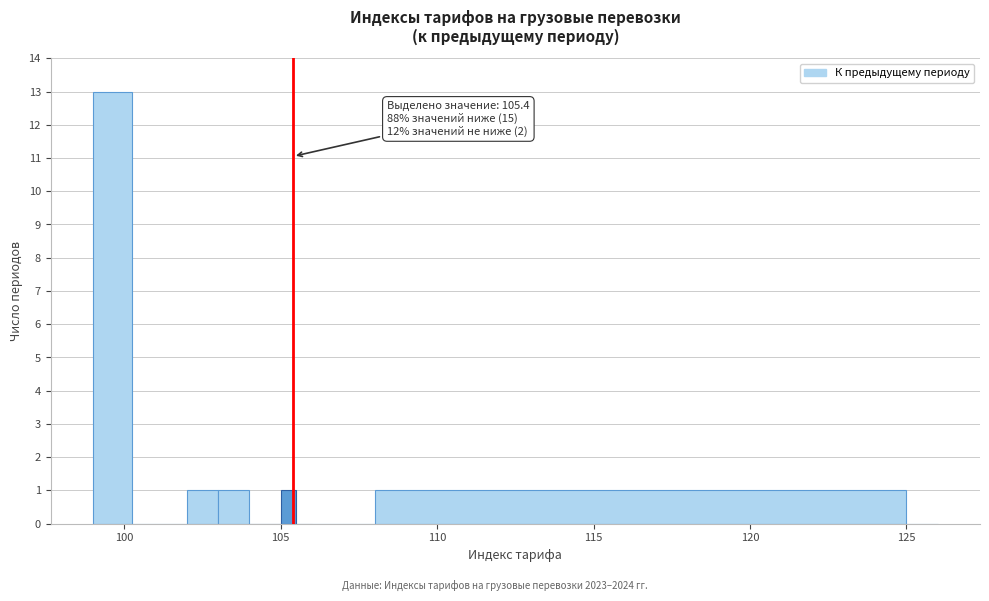

Around what value on the x-axis is the tallest bar? Give the approximate position of its centre, as read against the axis.

99.5